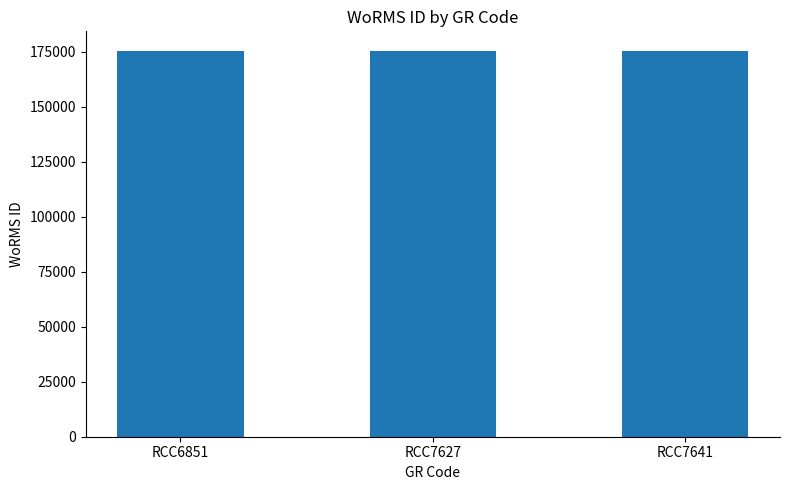

What is the greatest value displayed?

175584